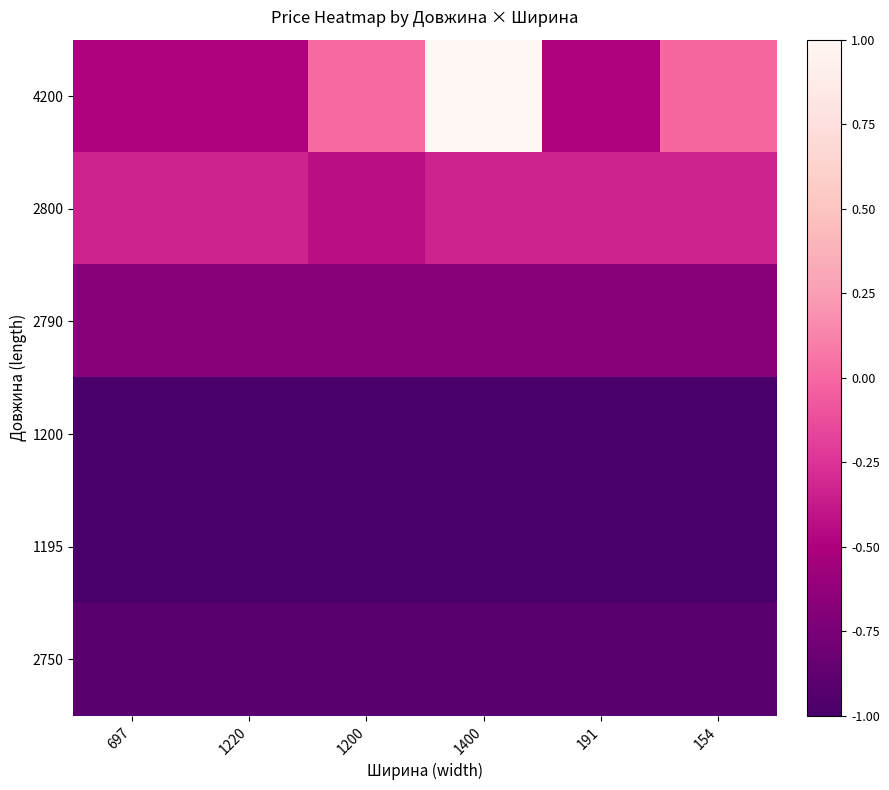

Which has a higher value, 191 or 1200?

1200